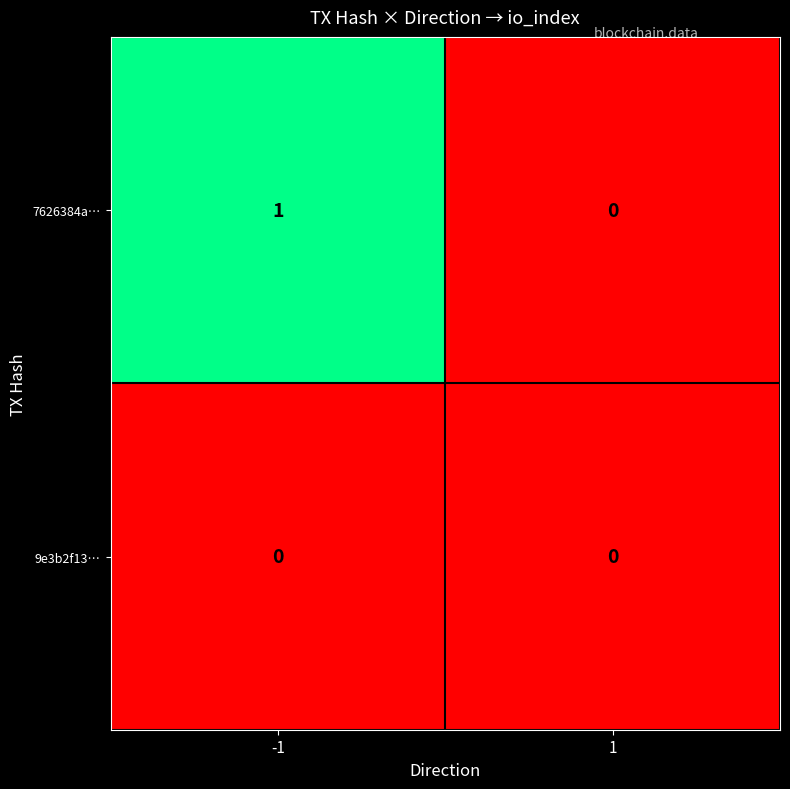

Reading left to right, transcribe all the data shown in this chart.

7626384a…: 1	0
9e3b2f13…: 0	0